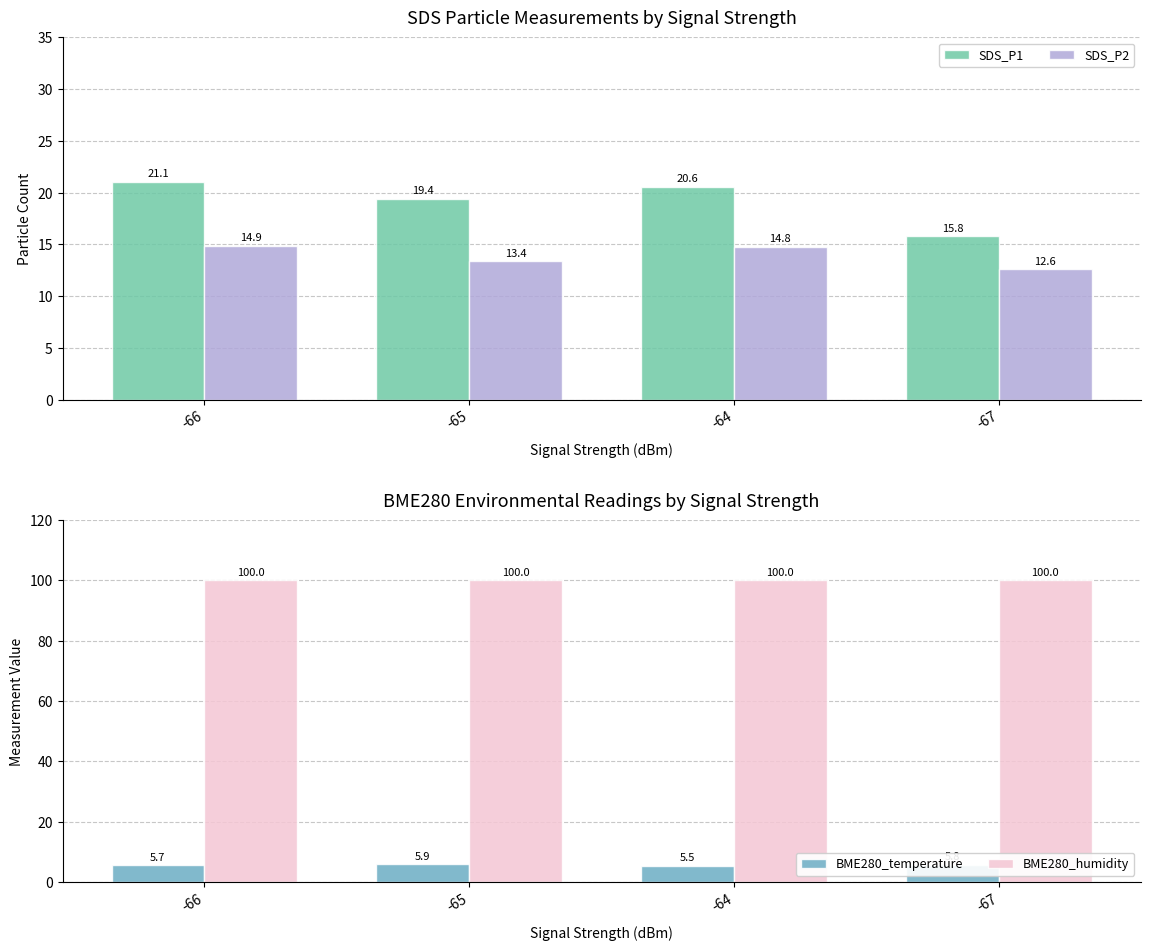

Are the bars grouped side by side (vs. stacked)?

Yes